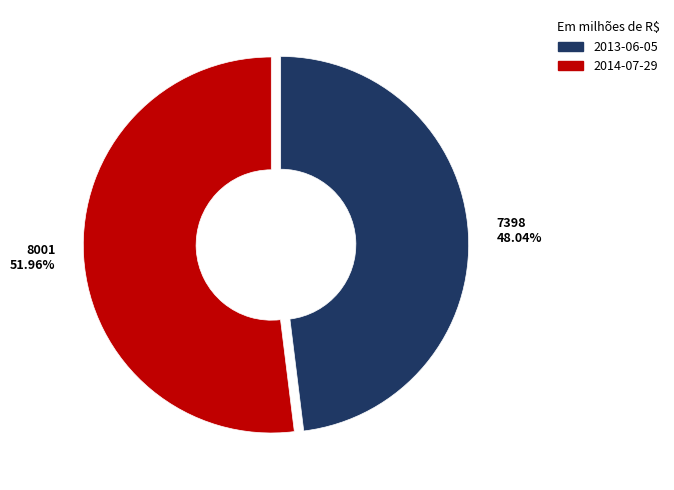

Count the number of slices in the pie.

2